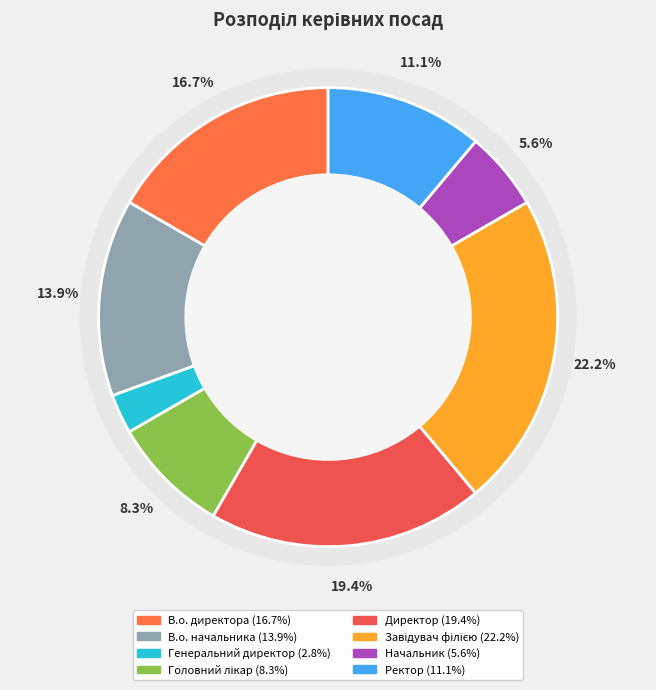

To the nearest percent, what percentage of the pie is В.о. начальника?

14%